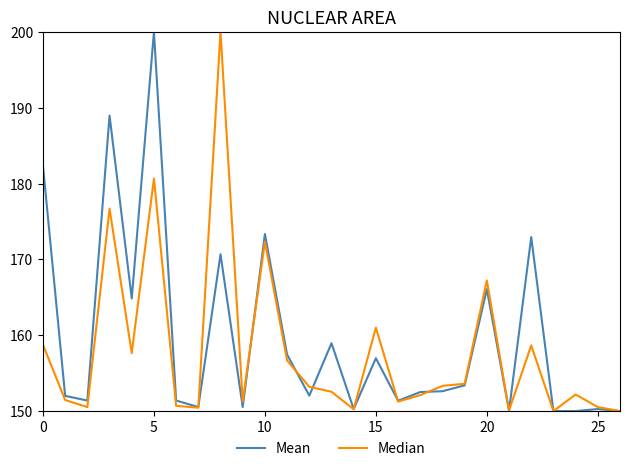

List the series in order of their overall mean, highest first.

Mean, Median